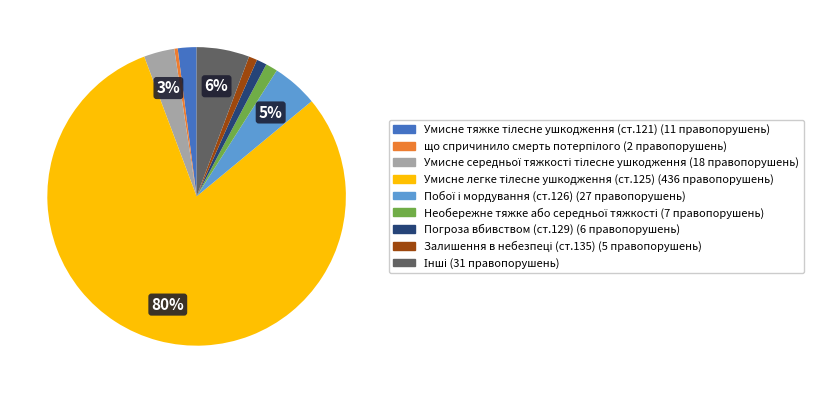

Is there any slice that represents more than half of the pie?

Yes